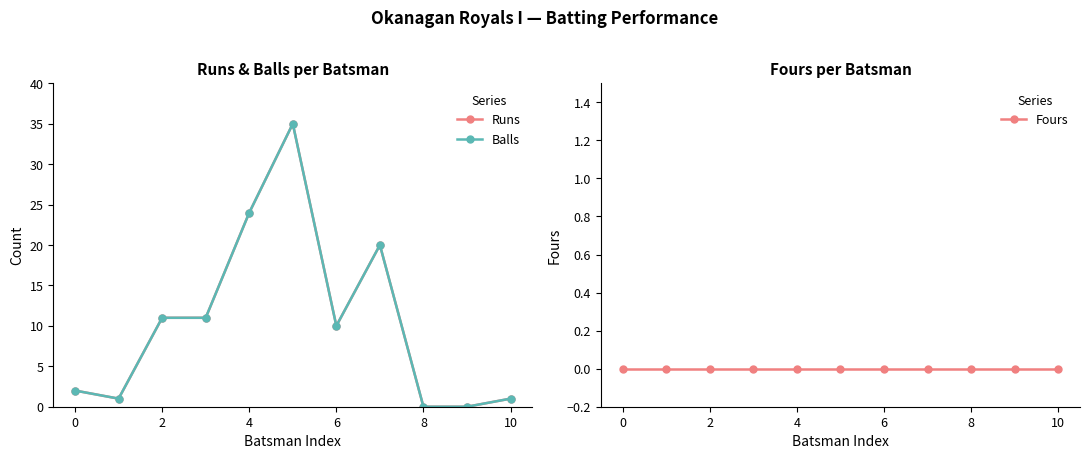

Is the value of Fours at 0 greater than the value of Balls at 4?

No